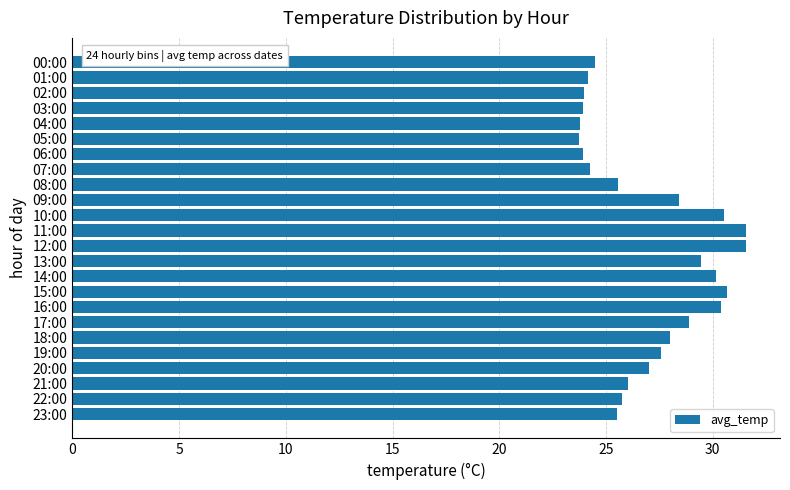

Approximately how many times larger is the value at 15:00 compared to 23:00?

1.2